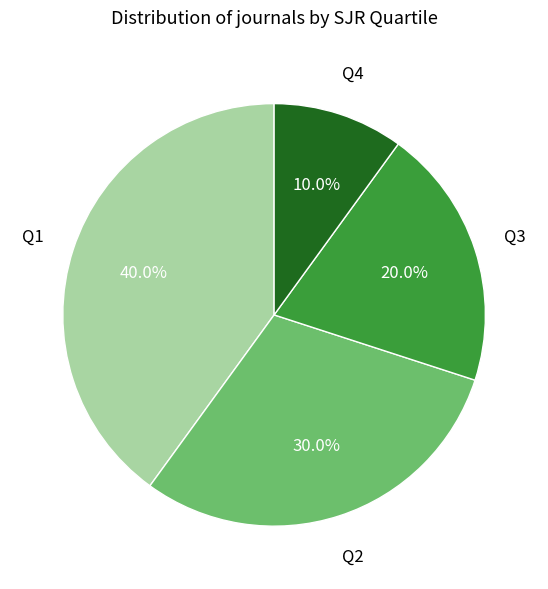

Does any single category account for the majority?

No